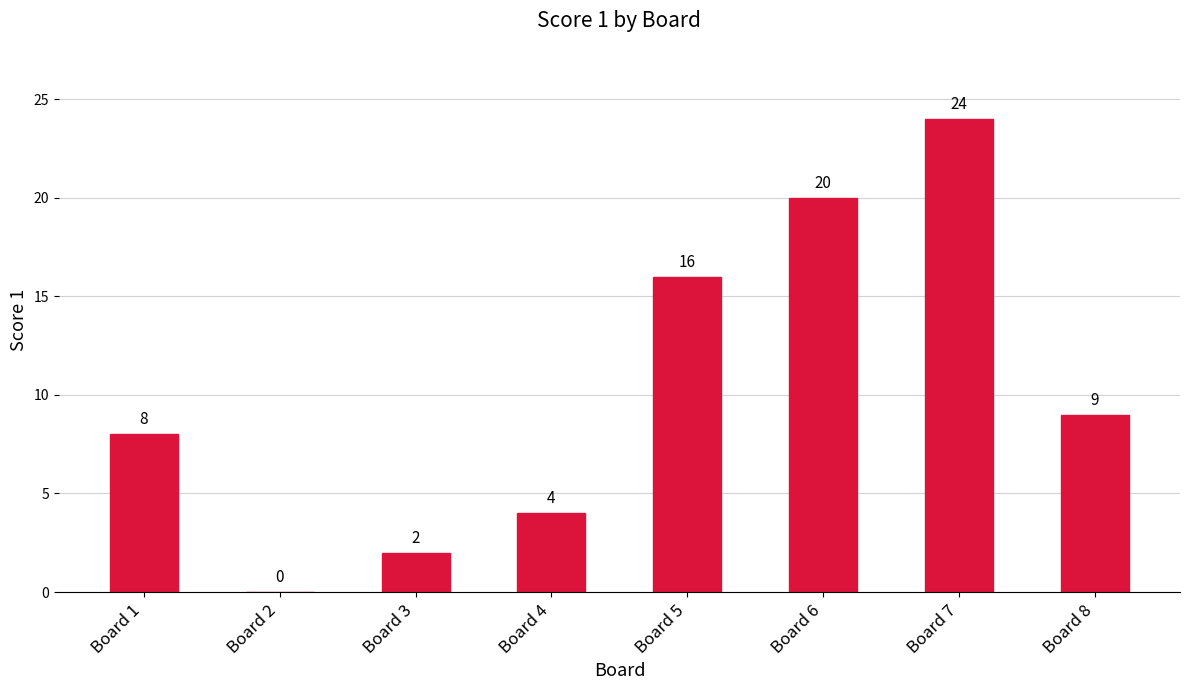

What is the greatest value displayed?

24